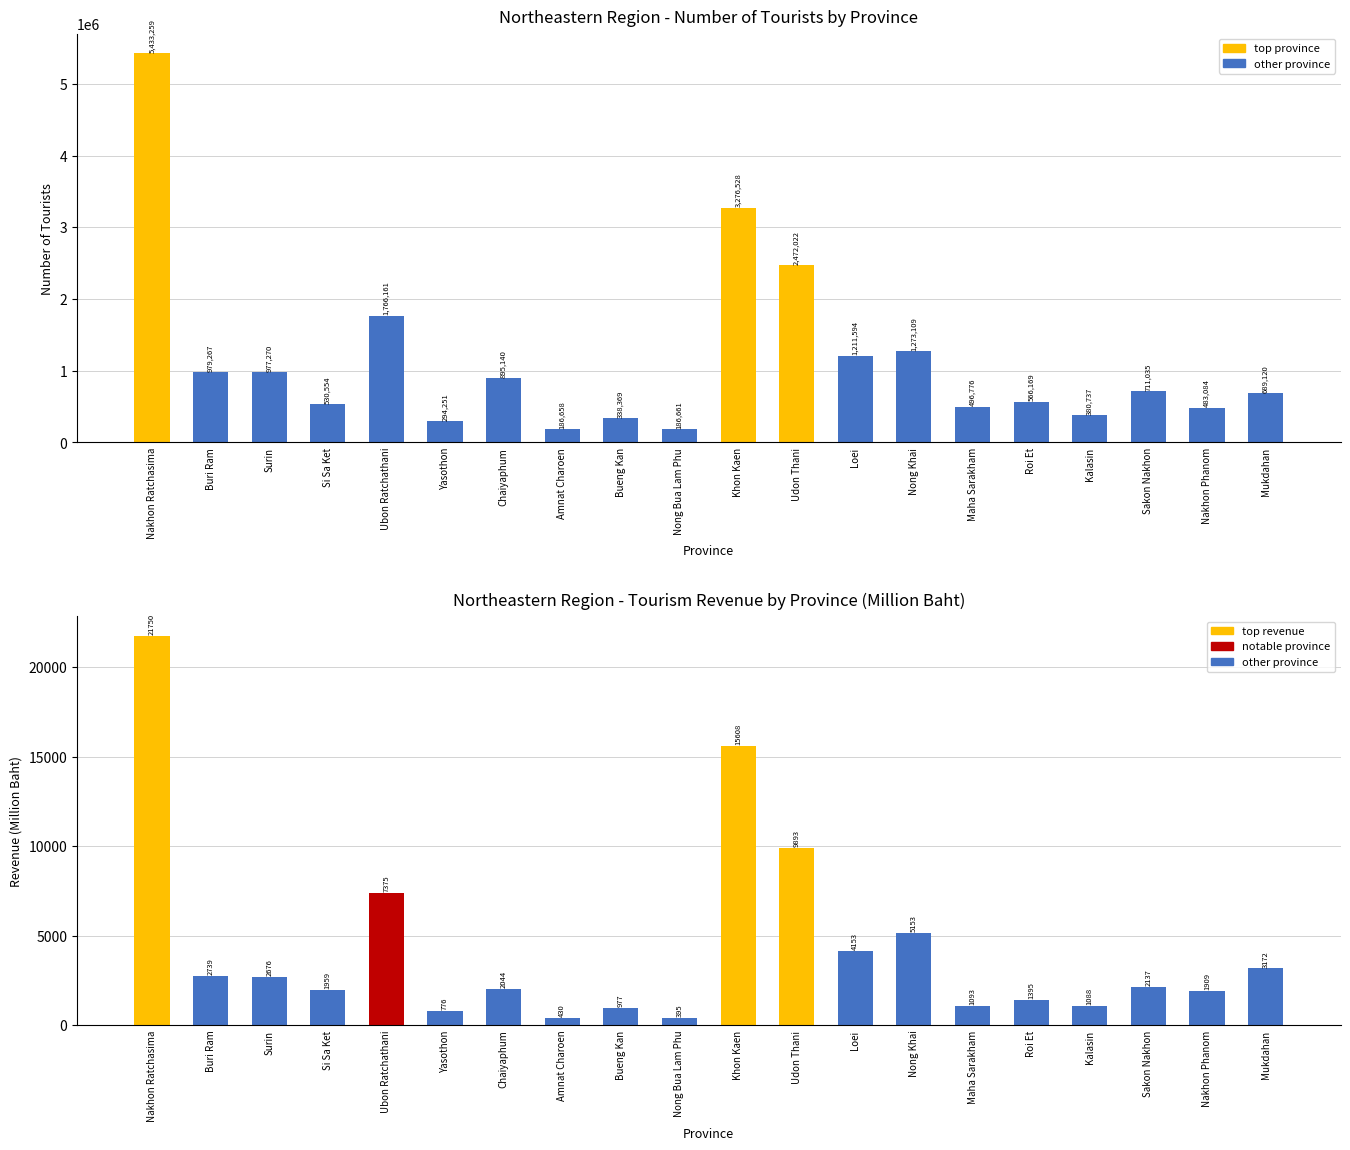

Which series has the largest total across all categories?

Tourist